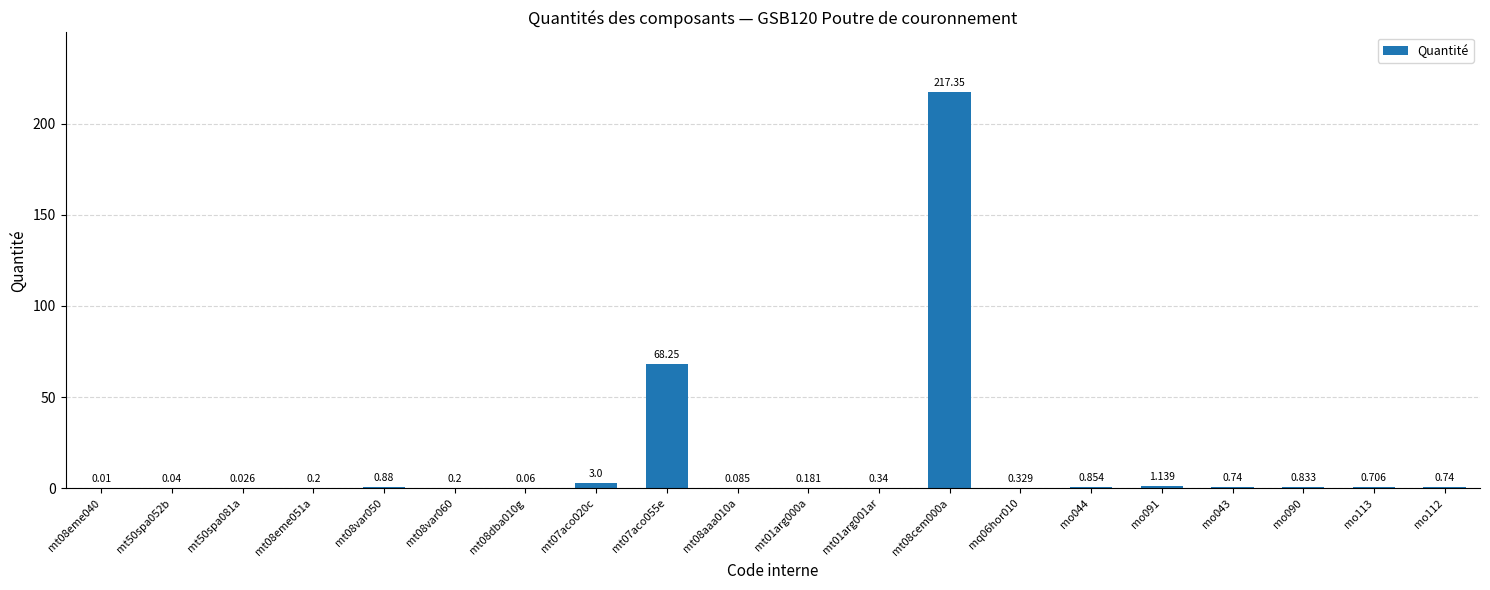

Reading left to right, what are all the values shown in this chart?

mt08eme040=0.0	mt50spa052b=0.0	mt50spa081a=0.0	mt08eme051a=0.2	mt08var050=0.9	mt08var060=0.2	mt08dba010g=0.1	mt07aco020c=3.0	mt07aco055e=68.2	mt08aaa010a=0.1	mt01arg000a=0.2	mt01arg001ar=0.3	mt08cem000a=217.3	mq06hor010=0.3	mo044=0.9	mo091=1.1	mo043=0.7	mo090=0.8	mo113=0.7	mo112=0.7